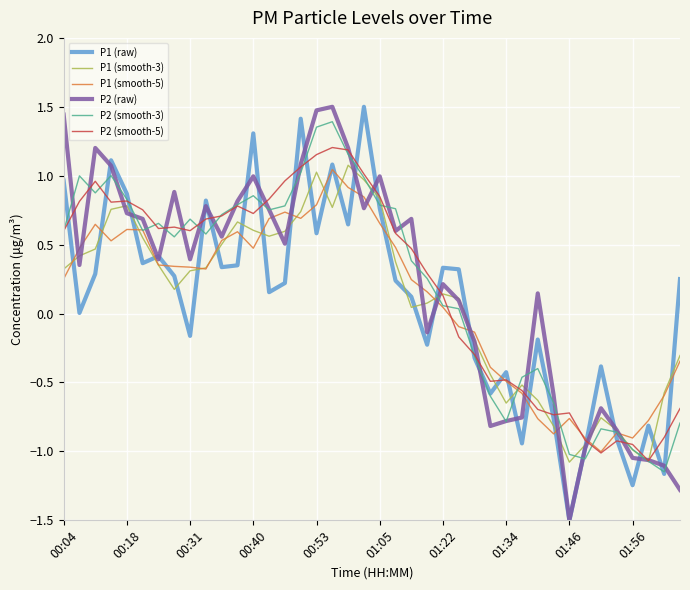

What are all the series names shown in the legend?

P1 (raw), P1 (smooth-3), P1 (smooth-5), P2 (raw), P2 (smooth-3), P2 (smooth-5)